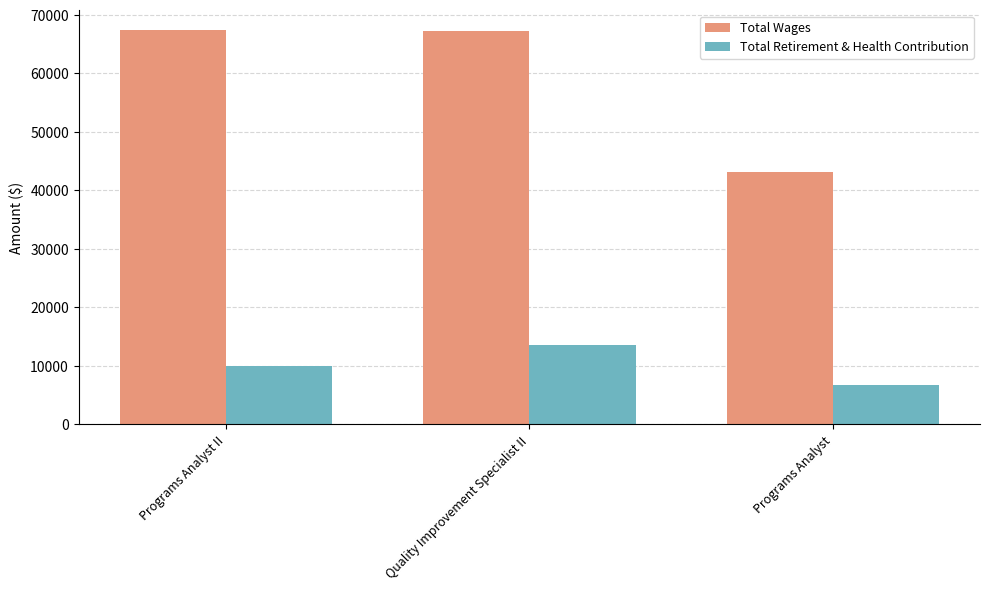

At how many categories does at least one series exceed 38398?

3